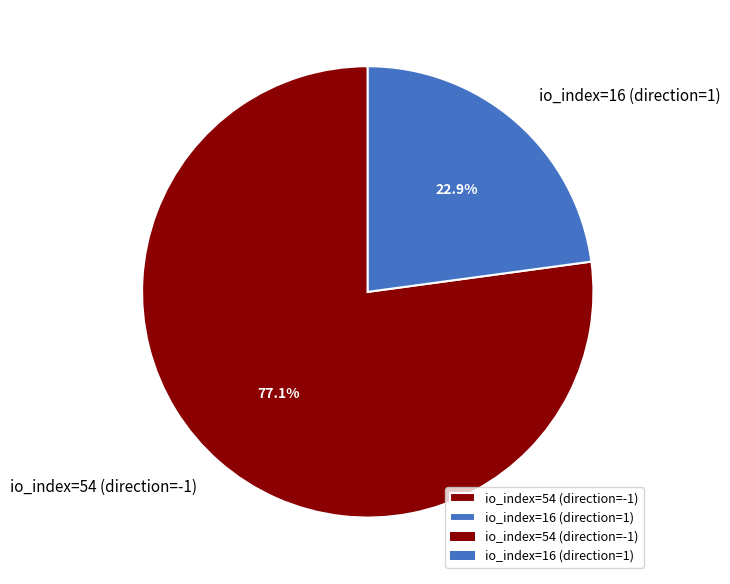

True or false: io_index=54 (direction=-1) accounts for 77% of the total.

True